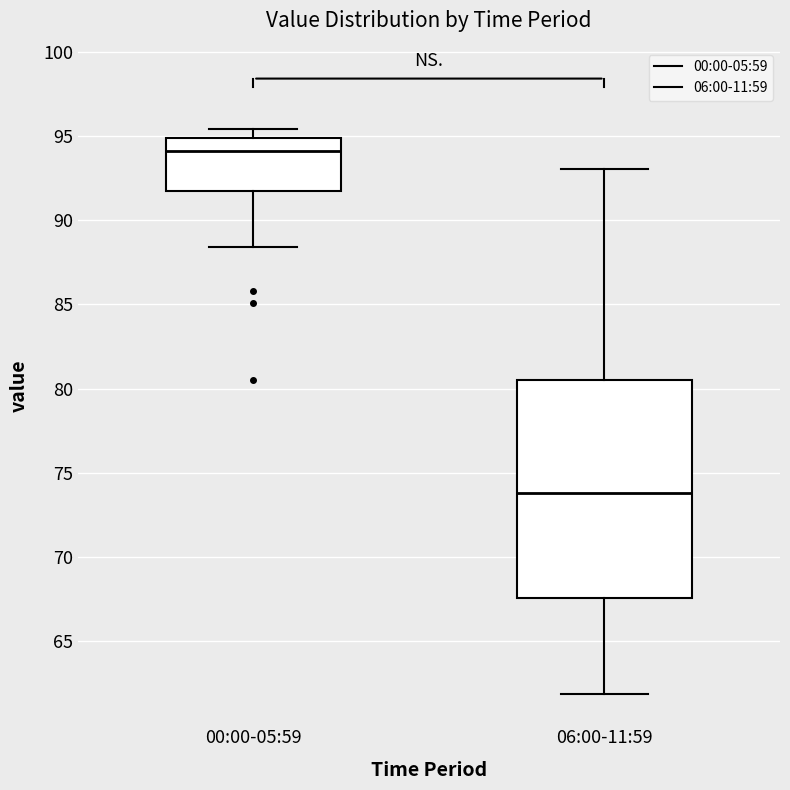

Where is the upper edge of the box for 06:00-11:59 on the y-axis? The values are not printed on the chart, so give them approximately, as read against the axis.

80.5